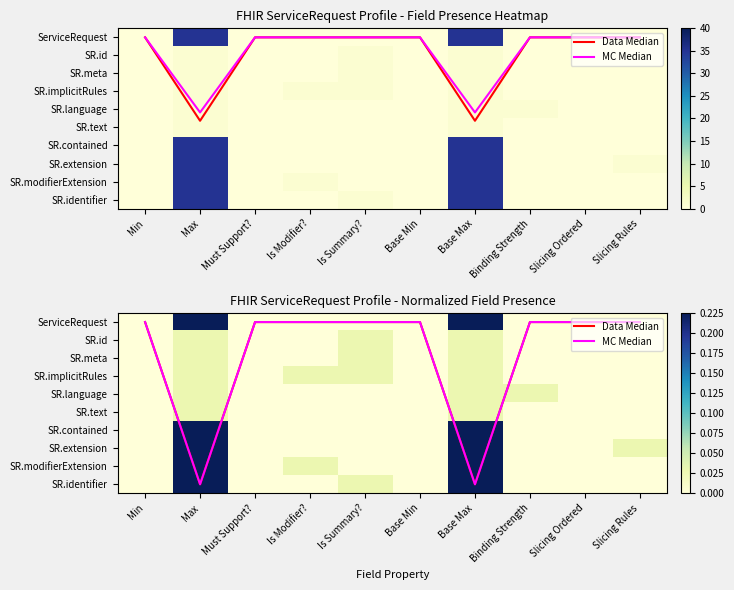

How many values in the SR.id series exceed 0?

3